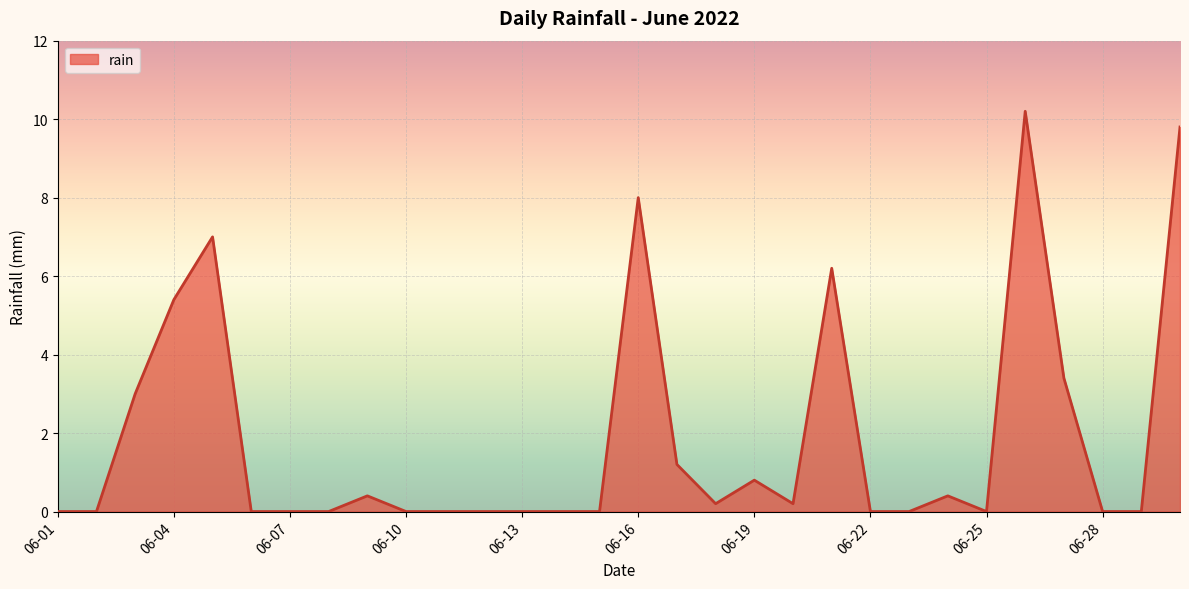

What is the greatest value displayed?

10.2